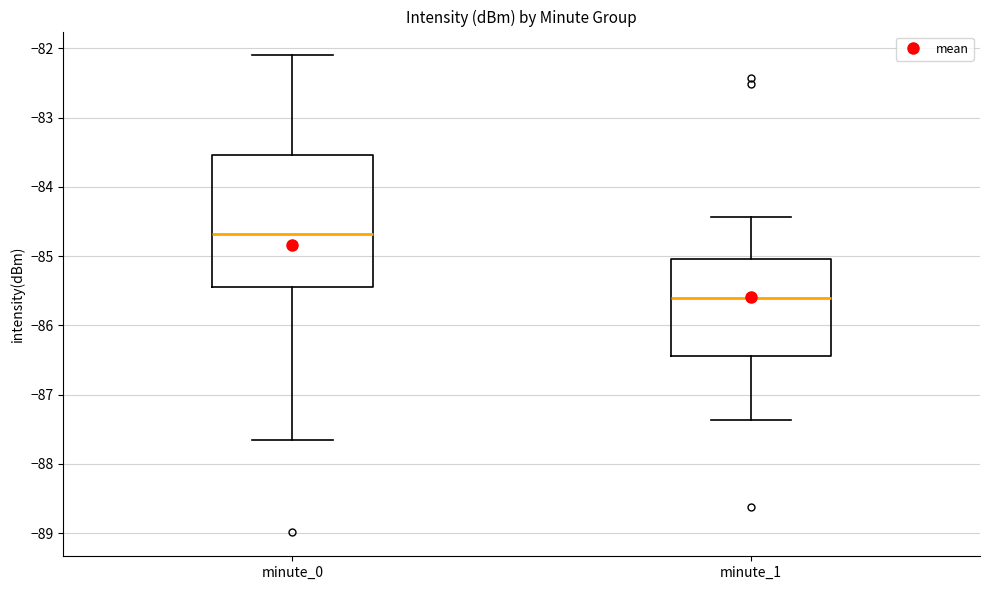

Where does the upper whisker of the box for minute_0 end on the y-axis? The values are not printed on the chart, so give them approximately, as read against the axis.

-82.1